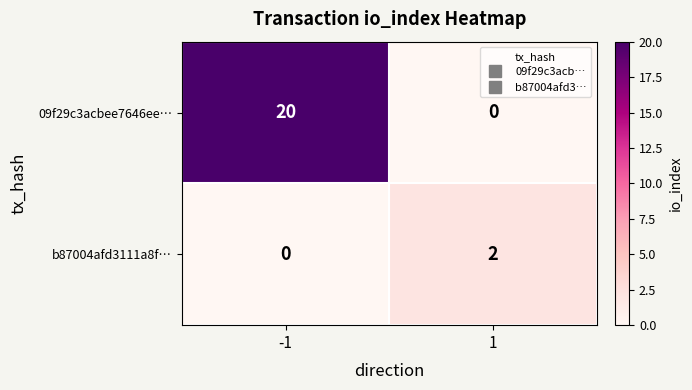

What is the maximum value shown in the chart?

20